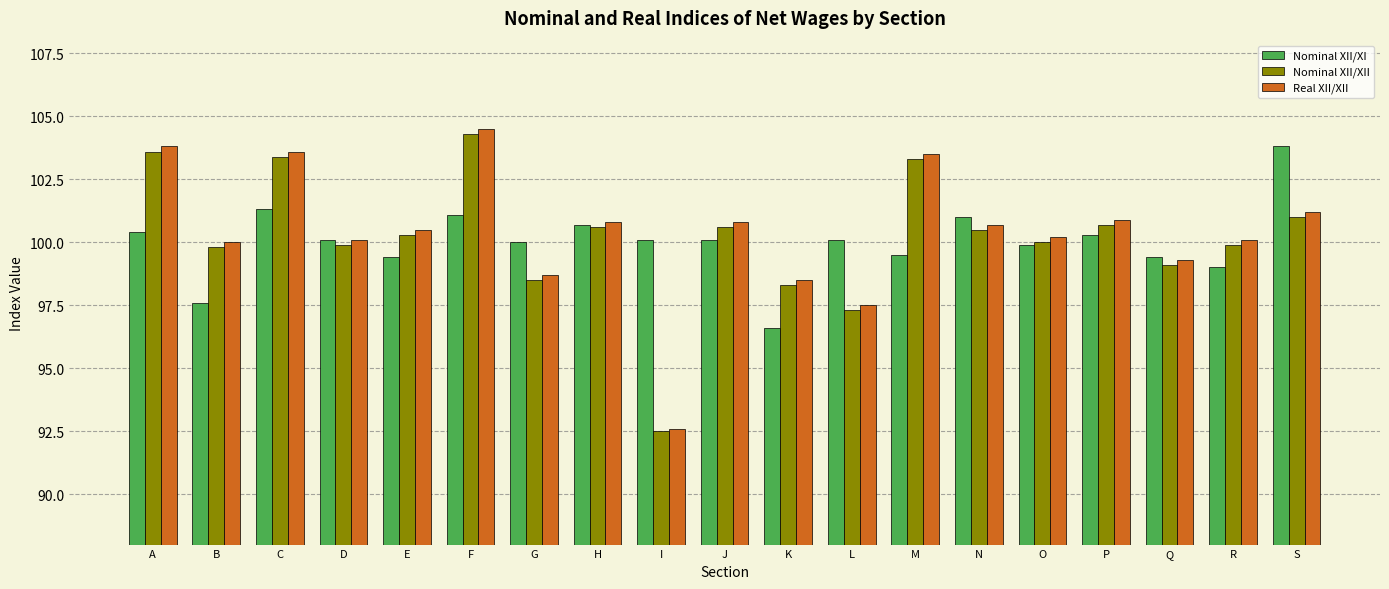

How many data points does each series have?

19